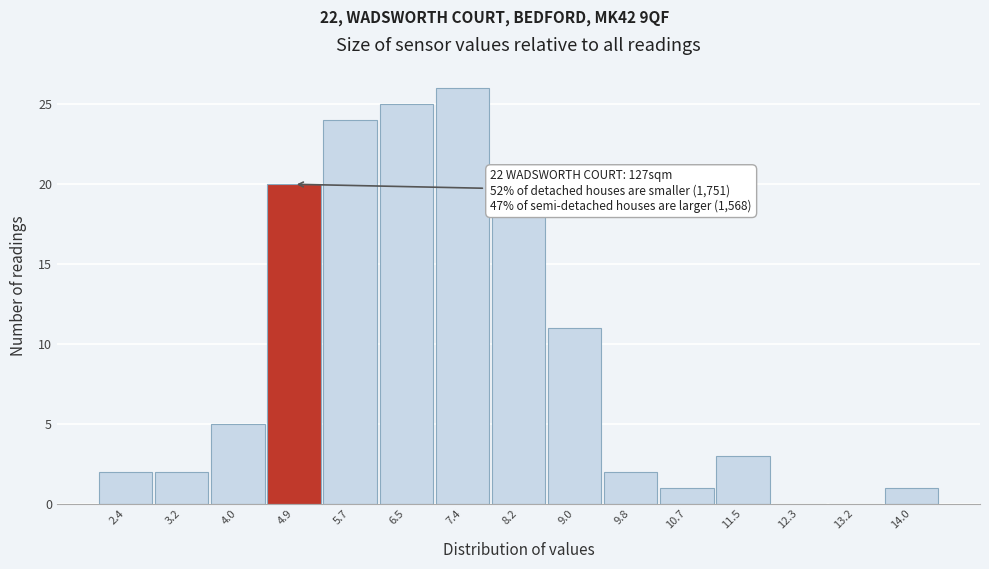

Reading left to right, list all the values displayed in this chart.

2.4=2	3.2=2	4.0=5	4.9=20	5.7=24	6.5=25	7.4=26	8.2=18	9.0=11	9.8=2	10.7=1	11.5=3	12.3=0	13.2=0	14.0=1